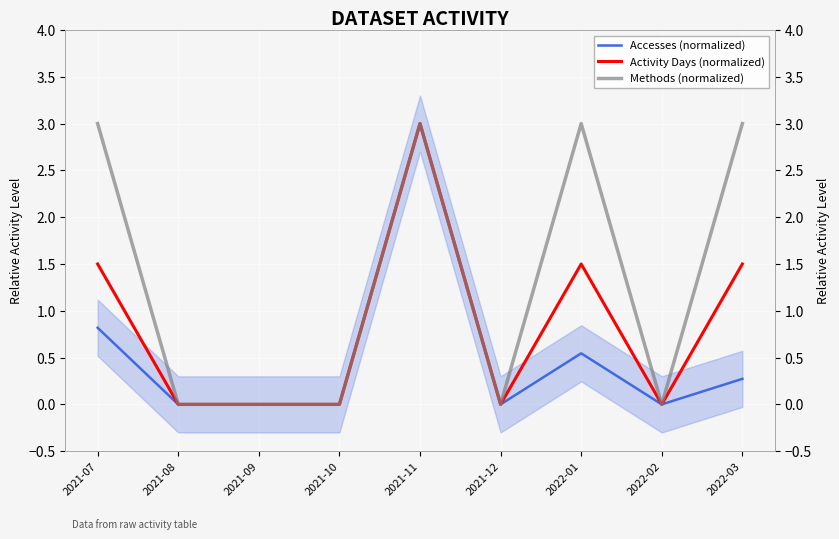

Reading right to left, what are all the values shown in this chart?

Accesses (normalized): 0.3	0.0	0.5	0.0	3.0	0.0	0.0	0.0	0.8
Activity Days (normalized): 1.5	0.0	1.5	0.0	3.0	0.0	0.0	0.0	1.5
Methods (normalized): 3.0	0.0	3.0	0.0	3.0	0.0	0.0	0.0	3.0